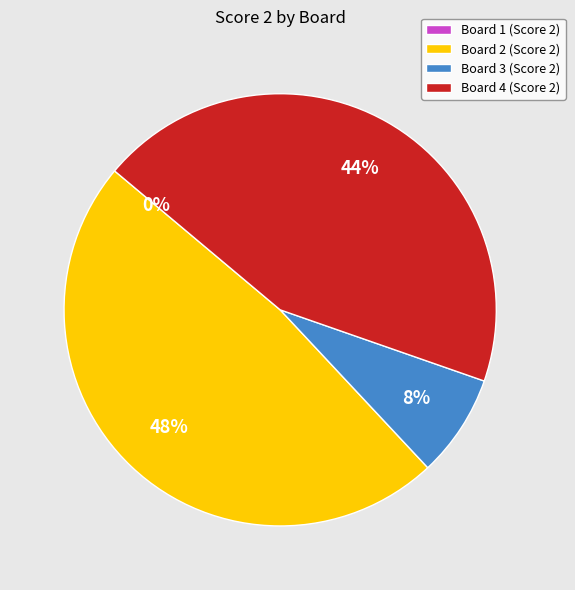

What percentage do Board 2 and Board 4 together represent?

92.3%